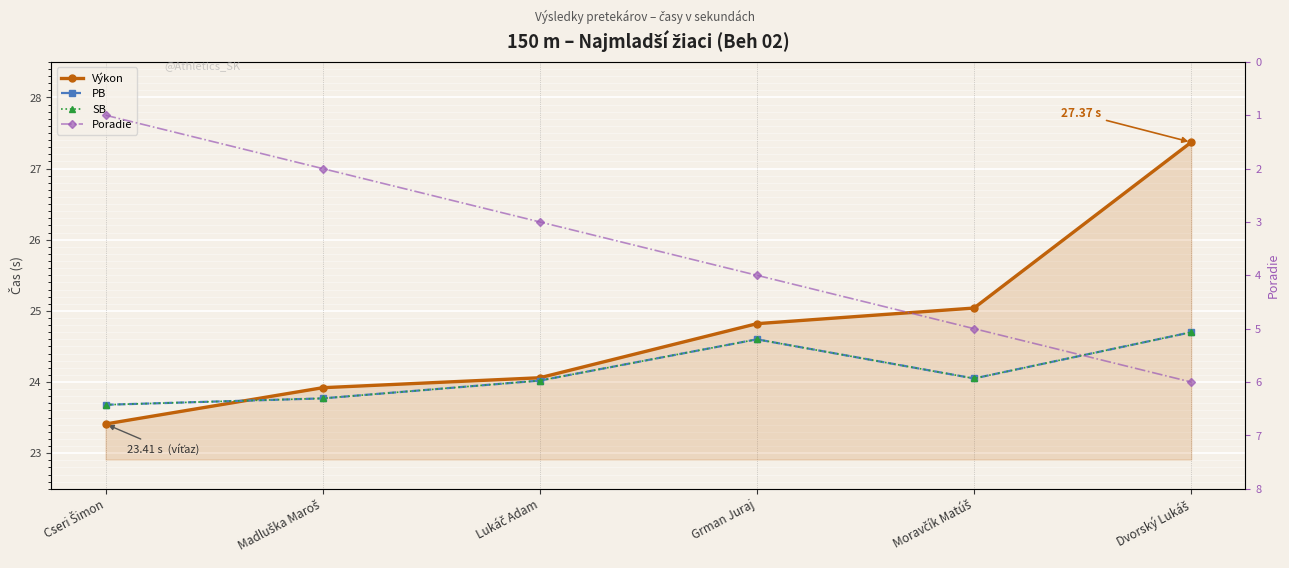

How many interior local peaks does the SB series have?

1